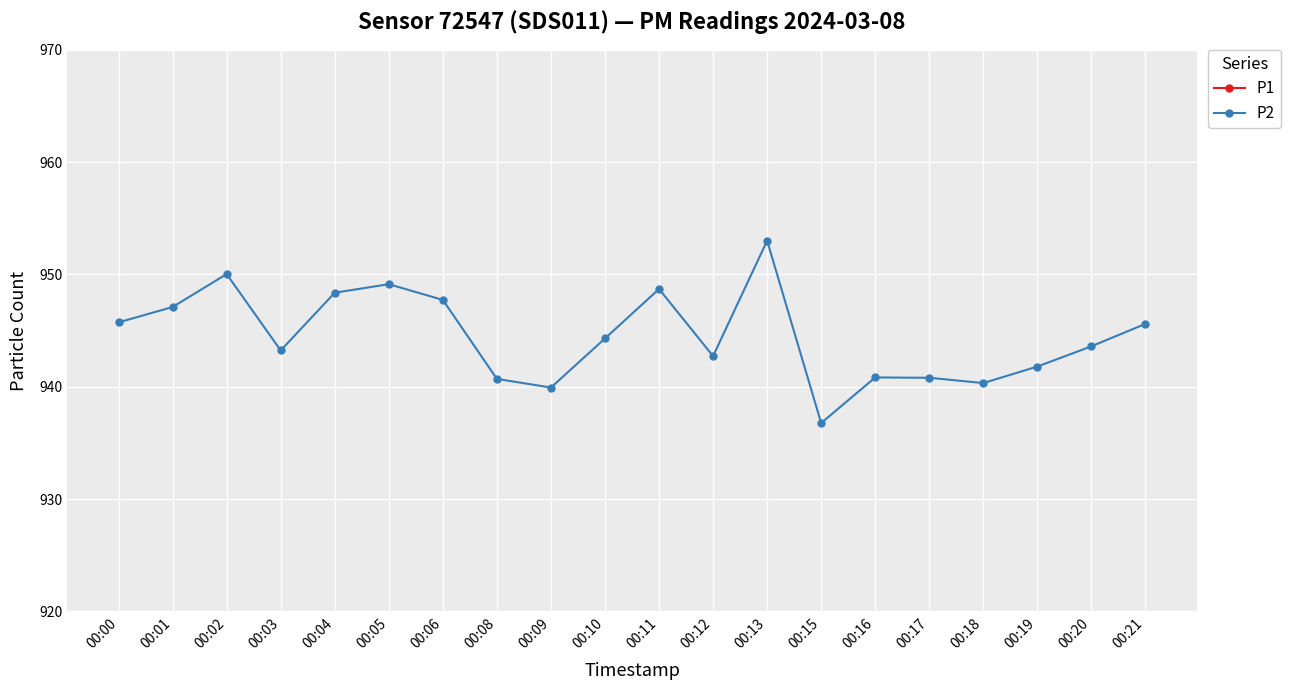

How many values in the P2 series are below 944?

10